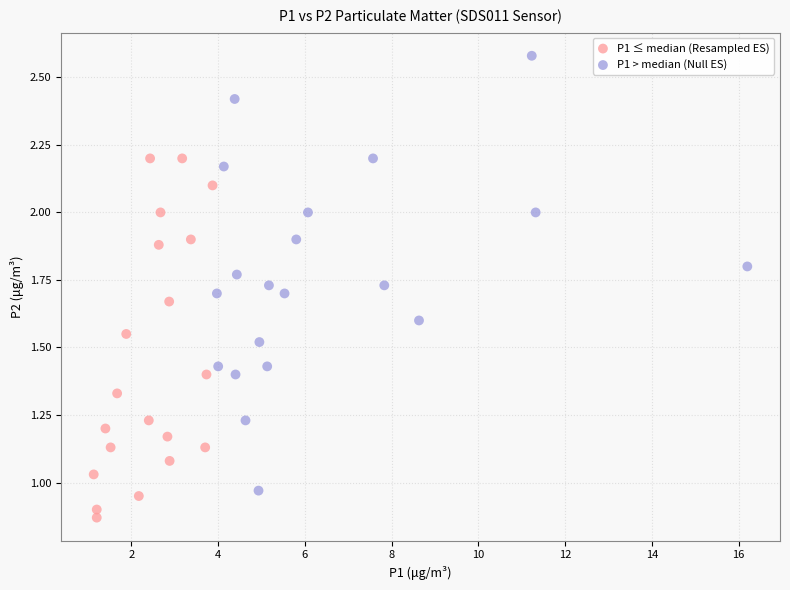

Which series reaches the maximum Y coordinate?

P1 > median (Null ES)